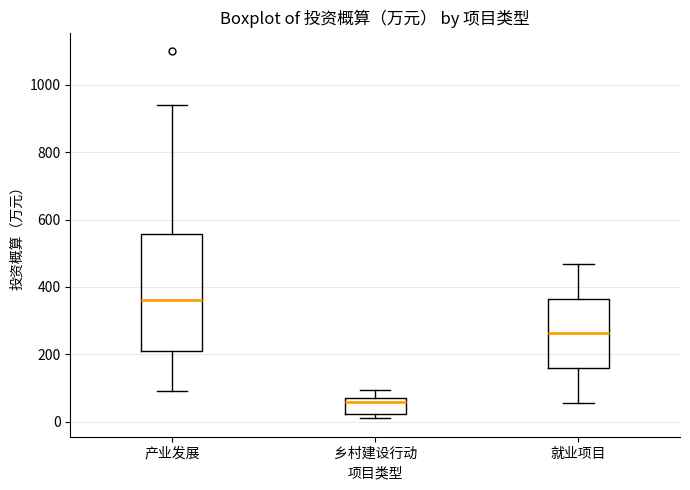

Where is the upper edge of the box for 产业发展 on the y-axis? The values are not printed on the chart, so give them approximately, as read against the axis.

560